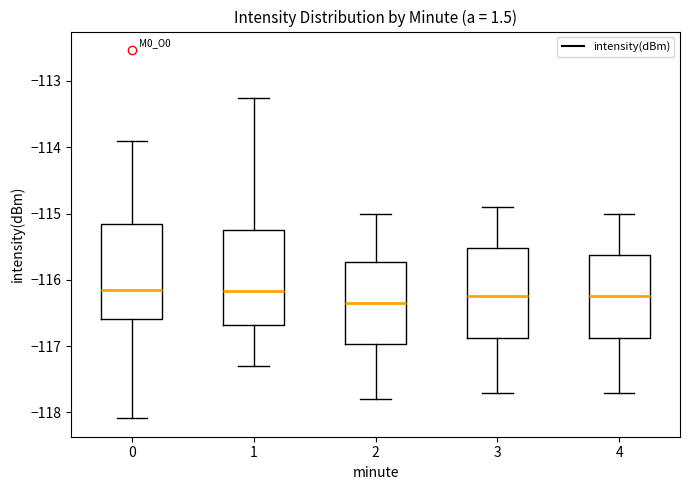

Reading left to right, transcribe this box plot: for each box, give where its median line is, the range the box spans, and where its two whiskers end, as read against the y-axis. The values are not printed on the chart, so give them approximately, as read against the axis.

0: median -116.1, box -116.6 to -115.2, whiskers -118.1 to -113.9
1: median -116.2, box -116.7 to -115.2, whiskers -117.3 to -113.3
2: median -116.3, box -117.0 to -115.7, whiskers -117.8 to -115.0
3: median -116.2, box -116.9 to -115.5, whiskers -117.7 to -114.9
4: median -116.2, box -116.9 to -115.6, whiskers -117.7 to -115.0